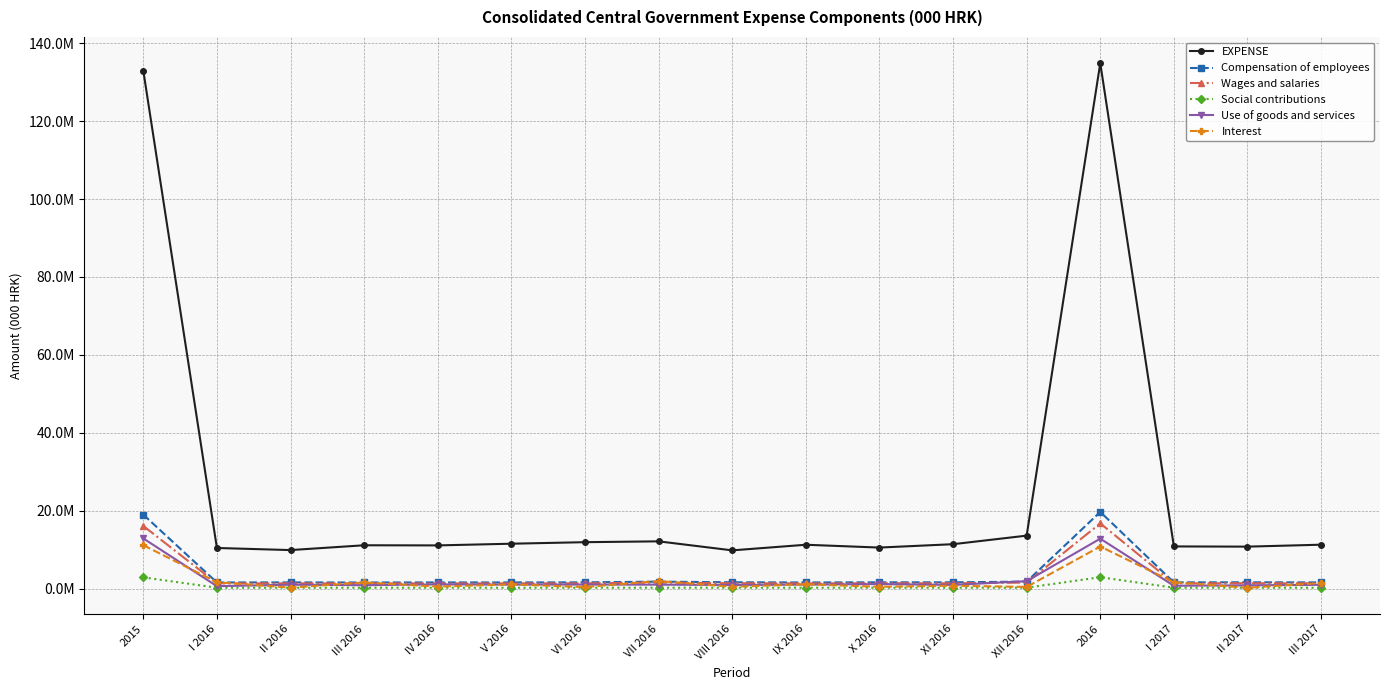

What are all the series names shown in the legend?

EXPENSE, Compensation of employees, Wages and salaries, Social contributions, Use of goods and services, Interest